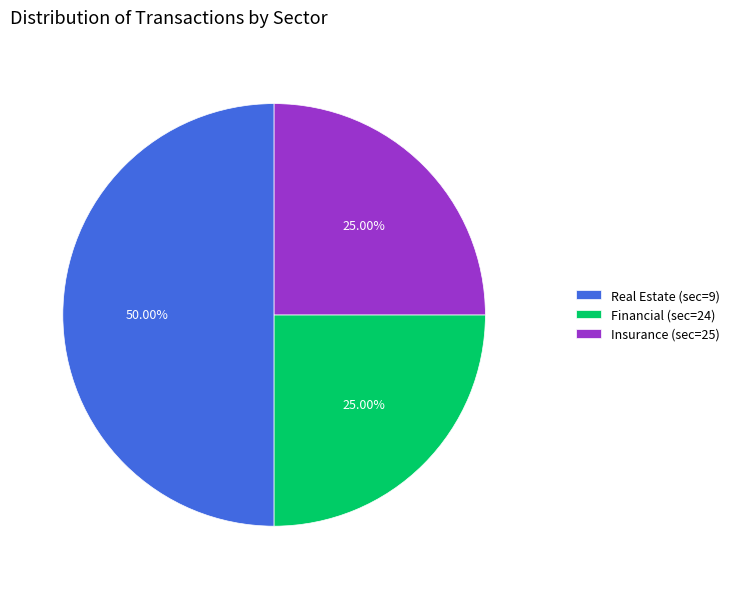

What portion of the pie excludes Financial (sec=24)?

75.0%